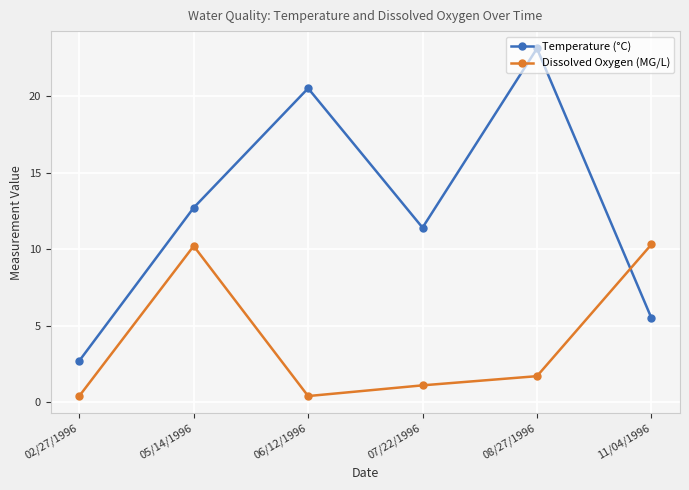

Between which two adjacent categories do Temperature (°C) and Dissolved Oxygen (MG/L) first intersect?

08/27/1996 and 11/04/1996